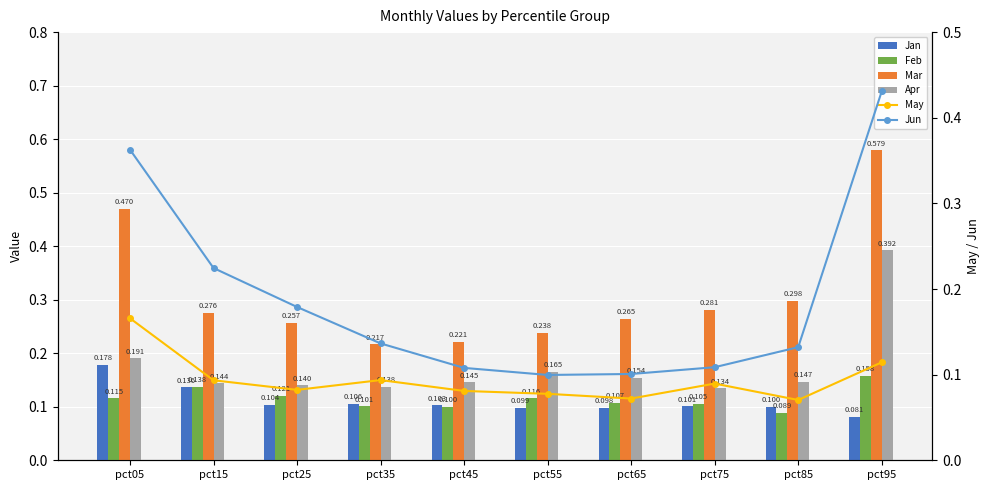

What is the greatest value displayed?

0.6